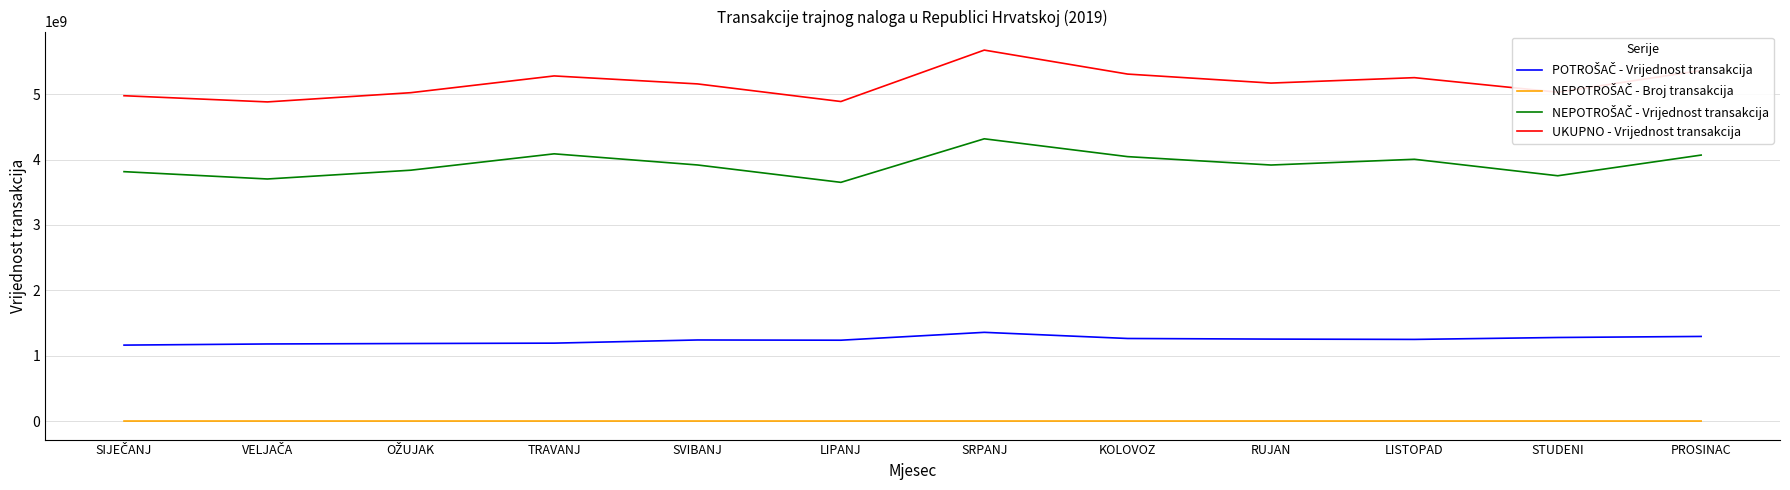

True or false: UKUPNO - Vrijednost transakcija has a value of 5279722617 at TRAVANJ.

True